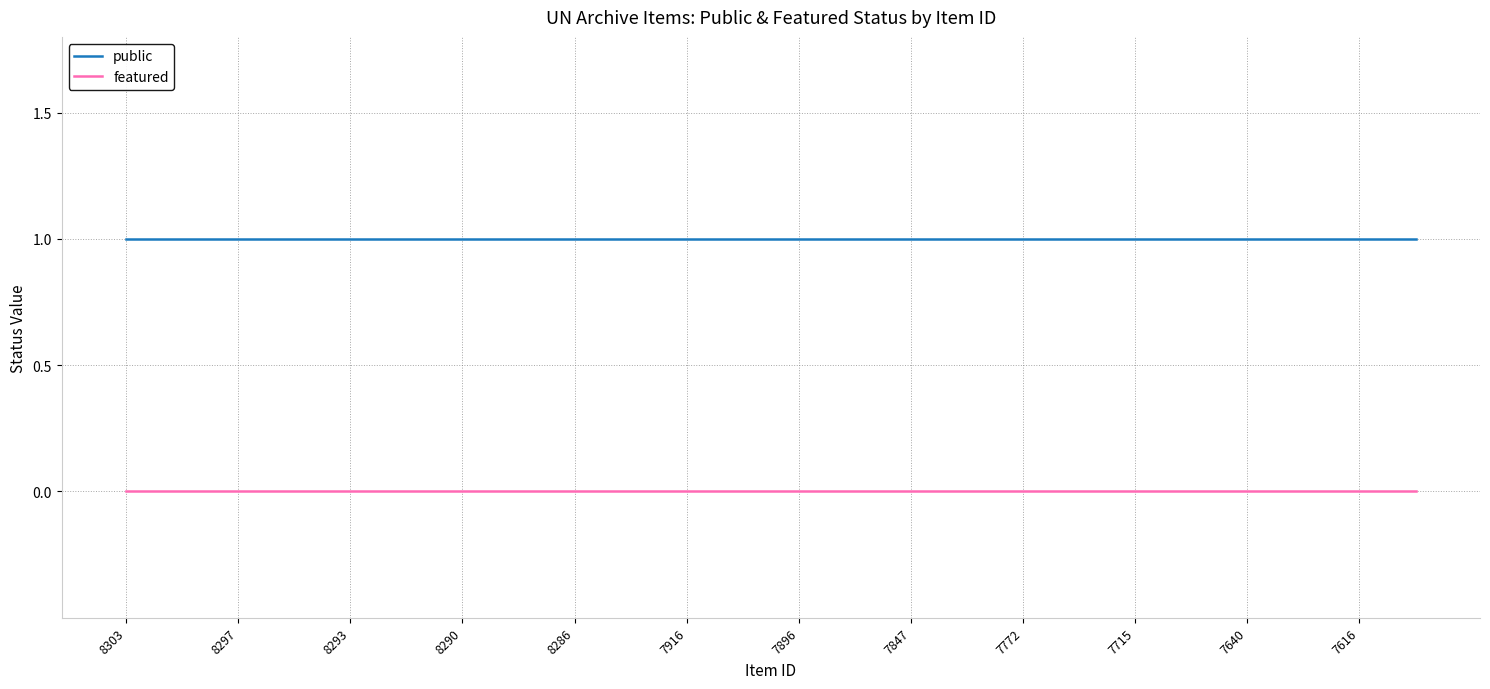

True or false: public and featured intersect in this chart.

False